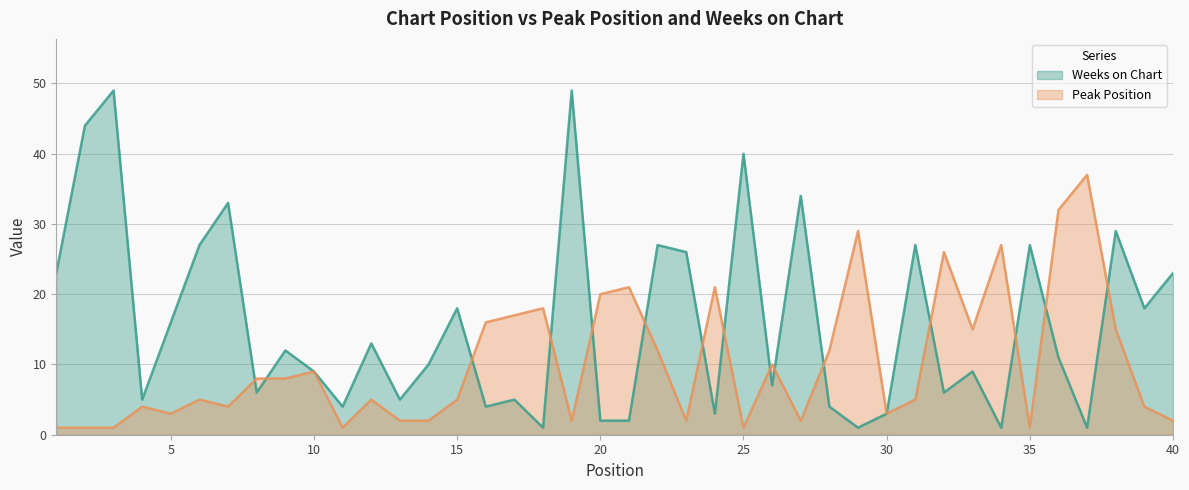

What is the value of the Weeks on Chart point at the 9th from the left?

12